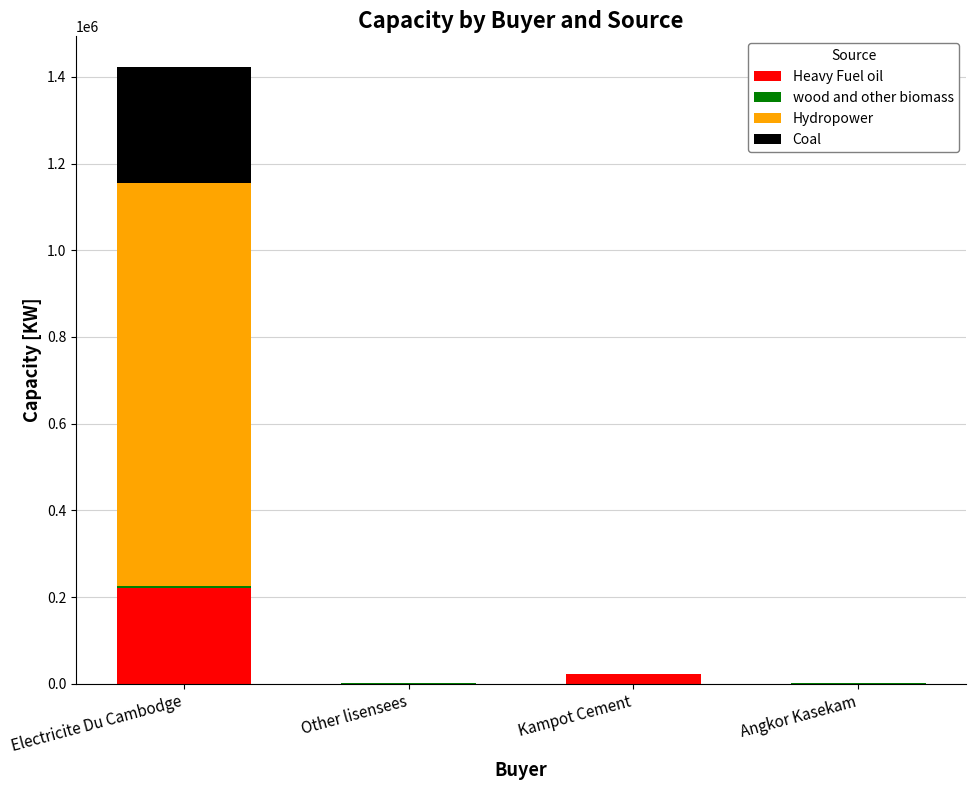

Are the bars grouped side by side (vs. stacked)?

No